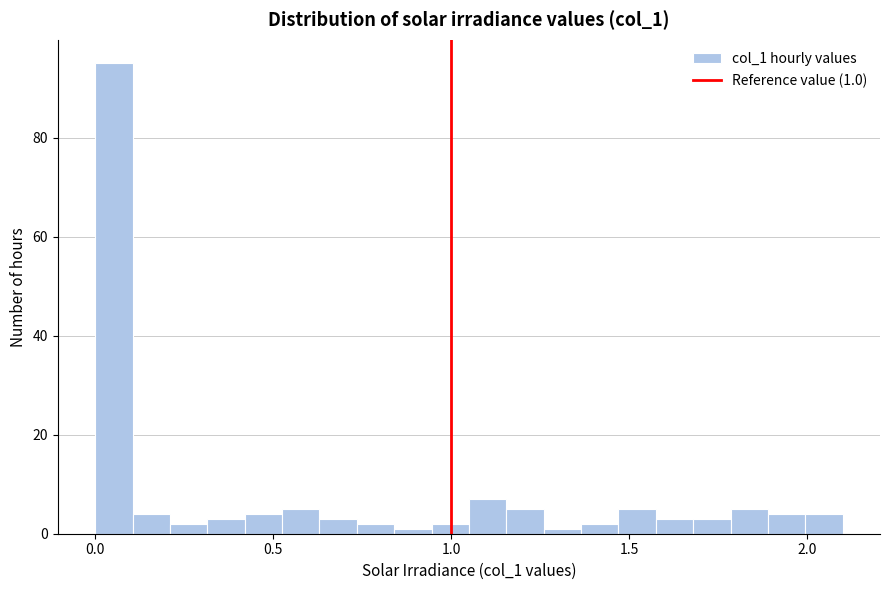

Read against the x-axis, roughly where is the centre of the tallest bar?

0.05